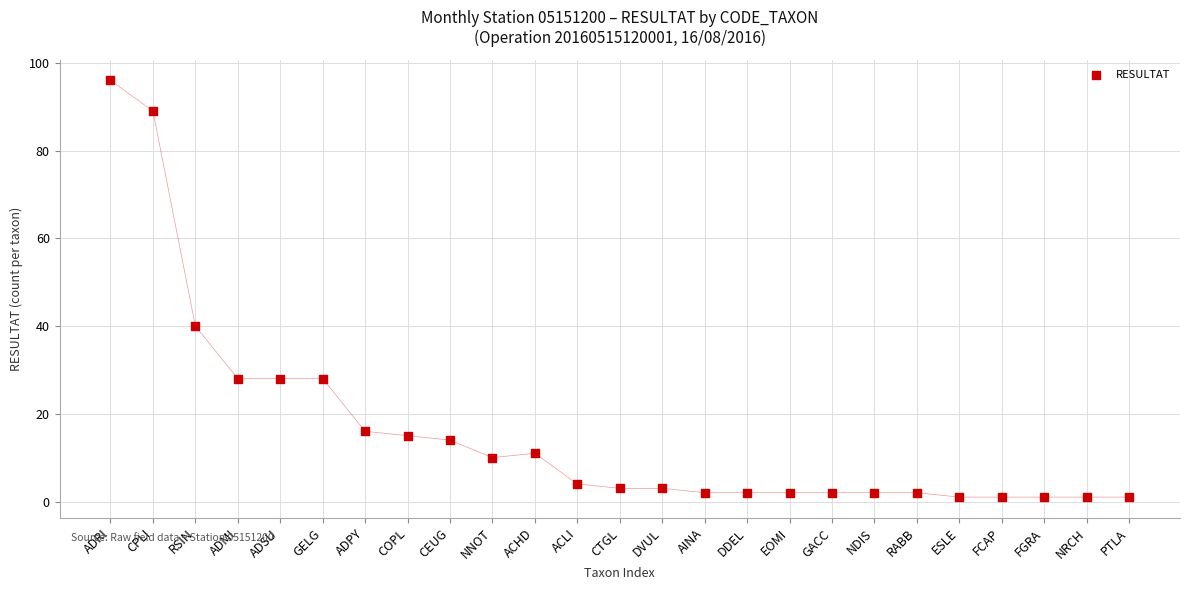

What Y value in the scatter plot is closest to 48?

40